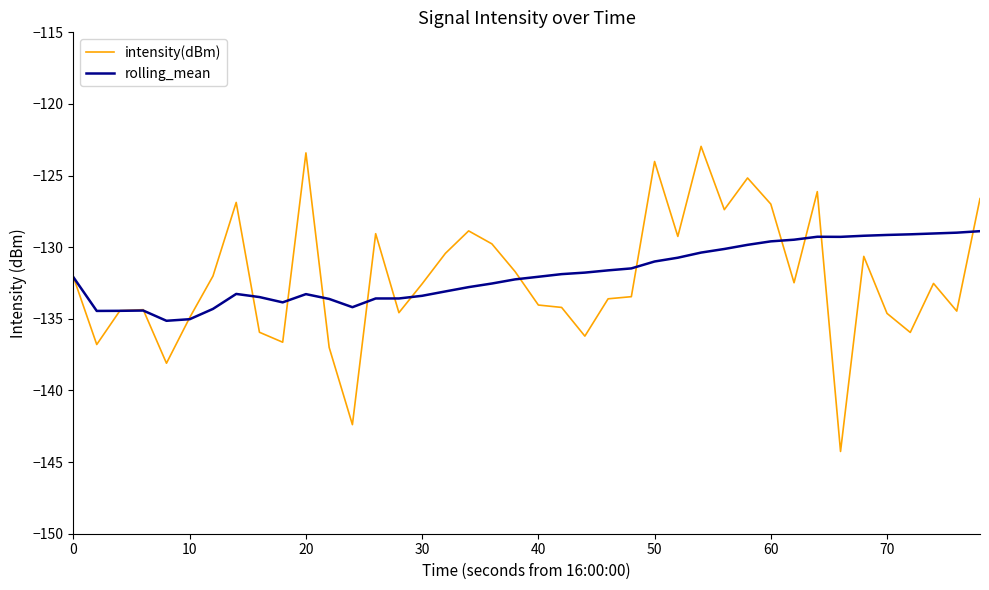

What is the minimum value shown in the chart?

-144.3